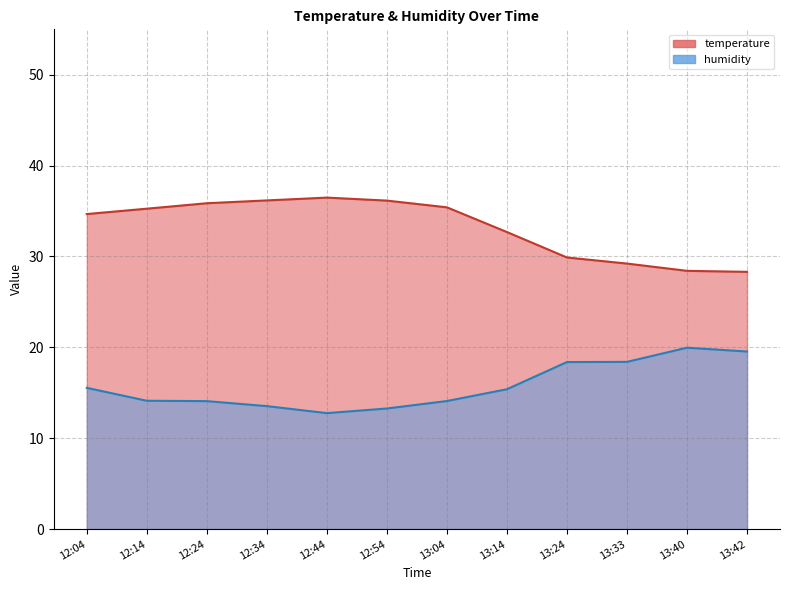

Which series has the largest total across all categories?

temperature